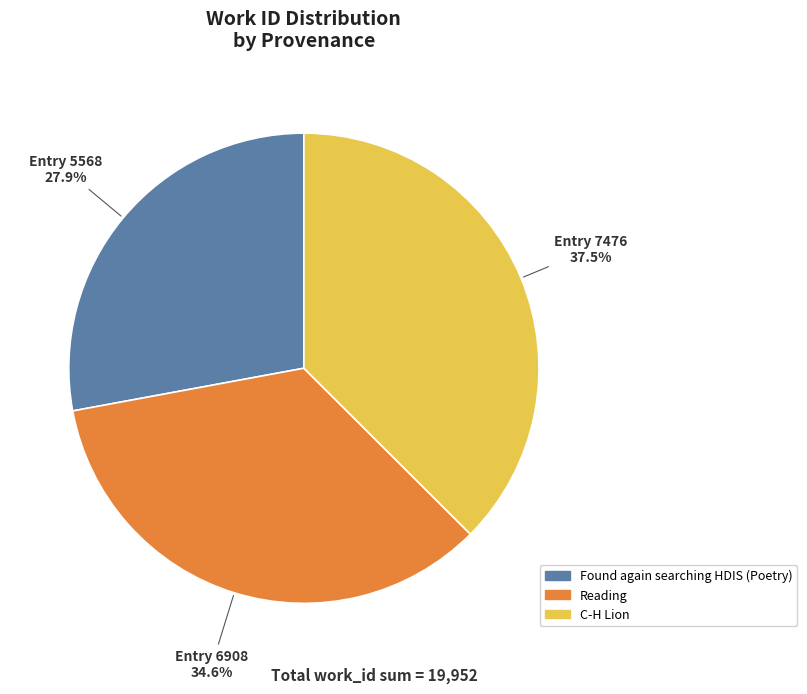

Does any single category account for the majority?

No